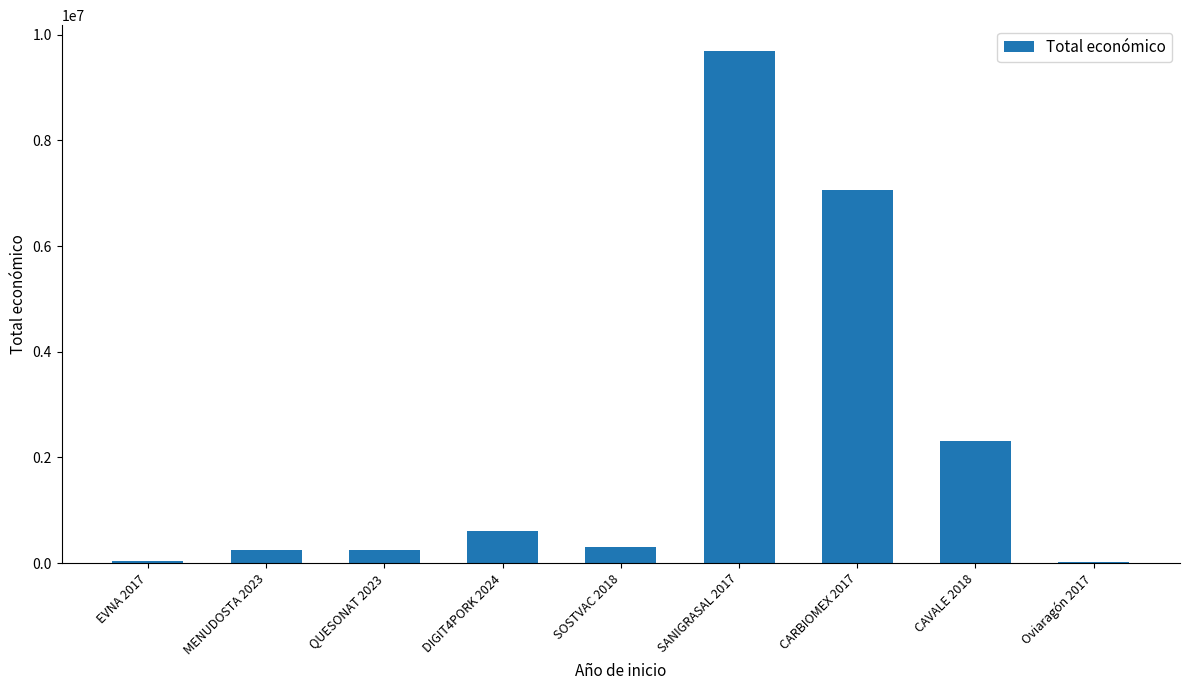

Where is the data nearest to the value 4853642?

CARBIOMEX 2017